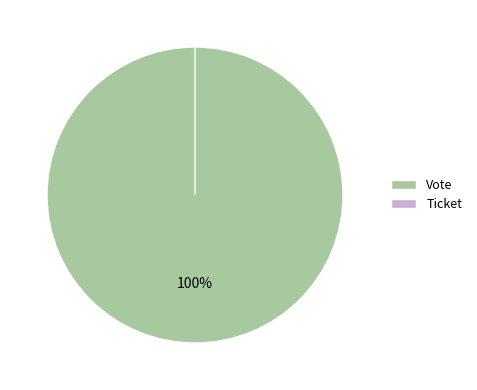

True or false: Ticket accounts for 10% of the total.

False